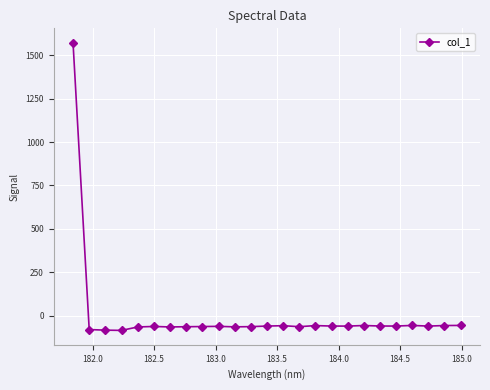

True or false: there are more than 2 points higher than both neighbors.

True